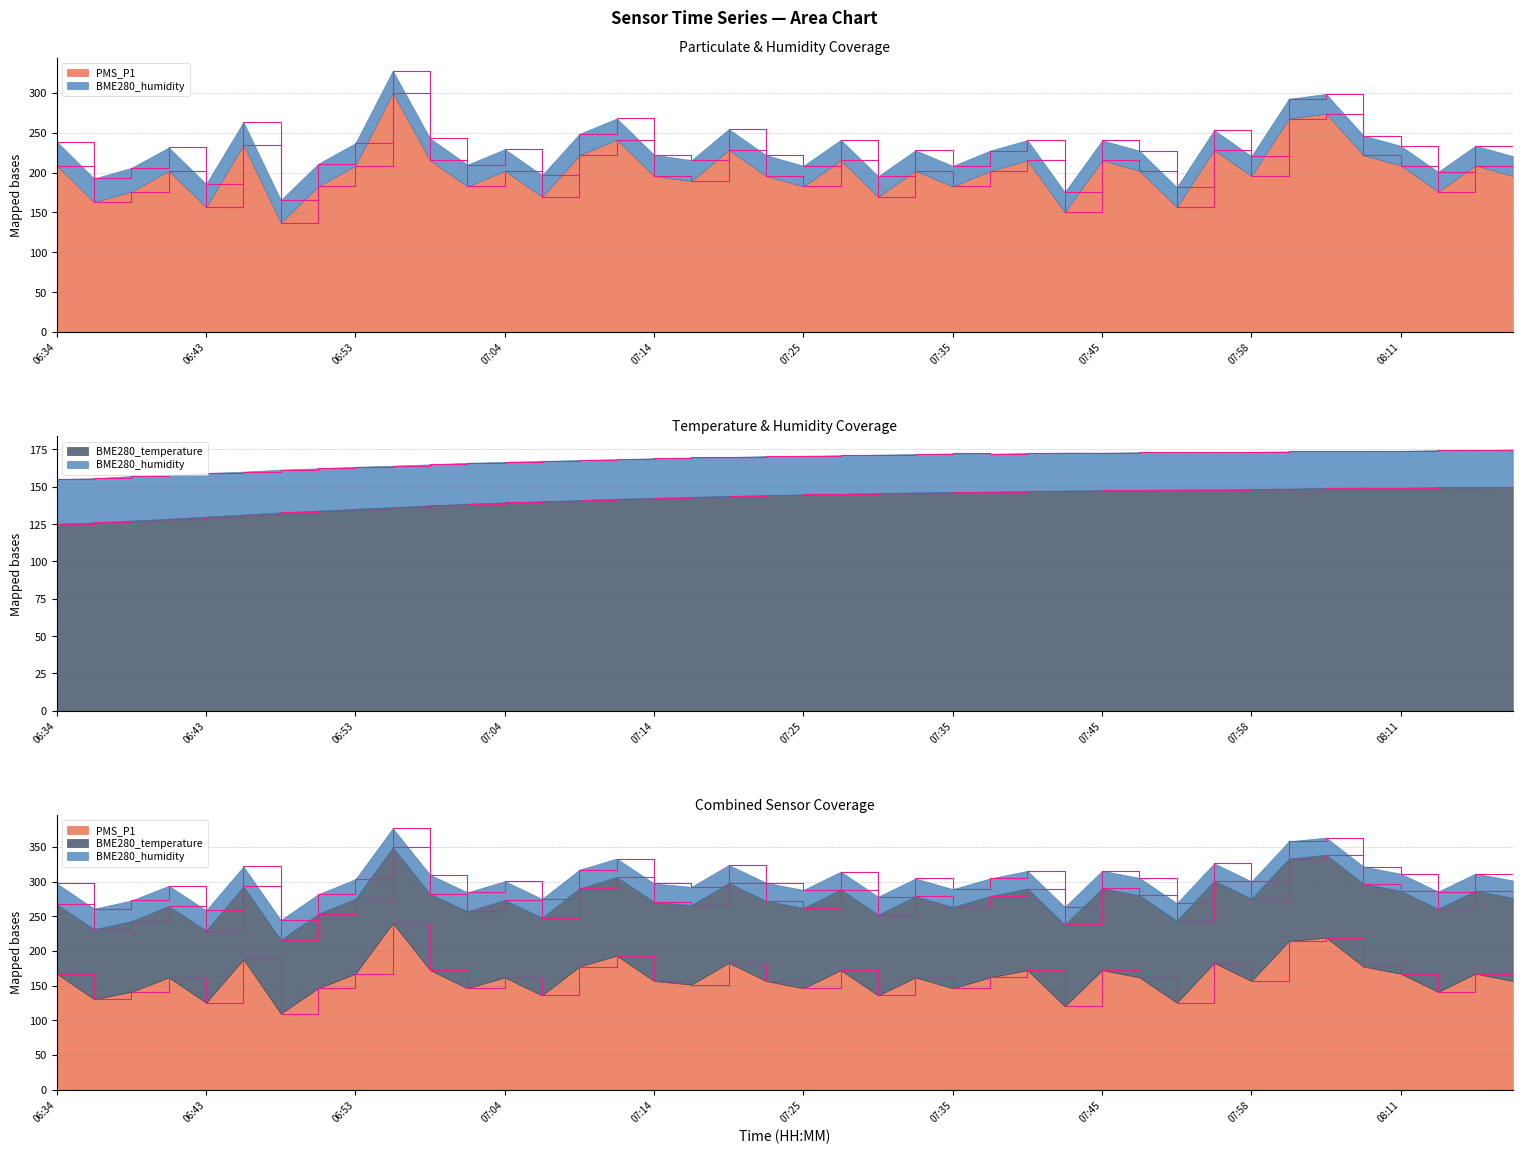

At which label is BME280_temperature closest to 137?

06:59